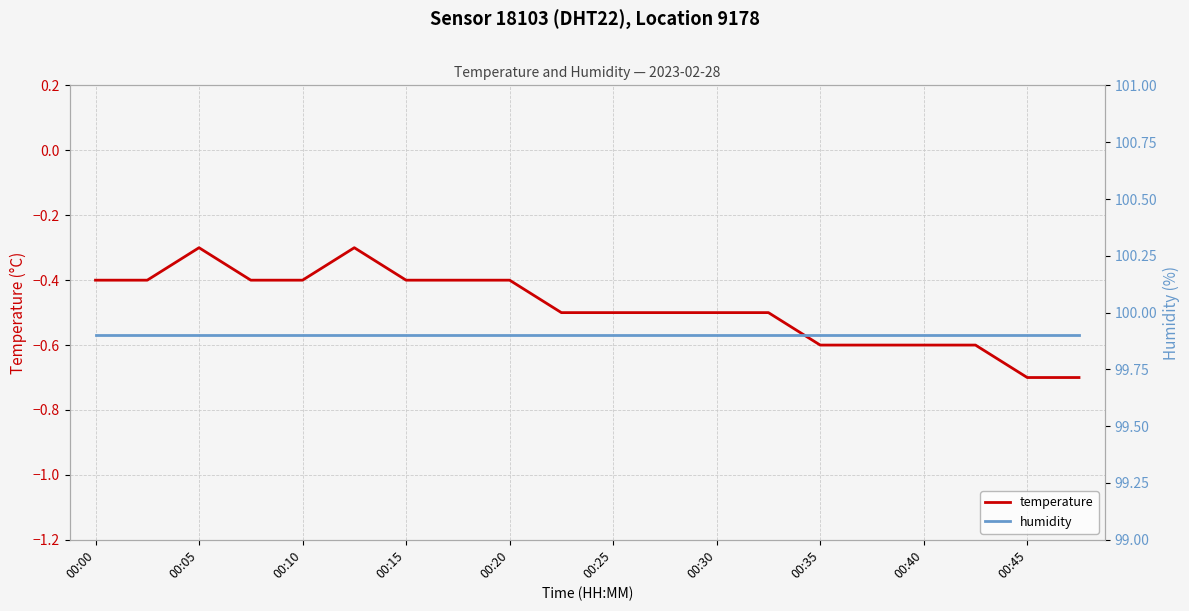

What is the lowest value of the temperature series?

-0.7